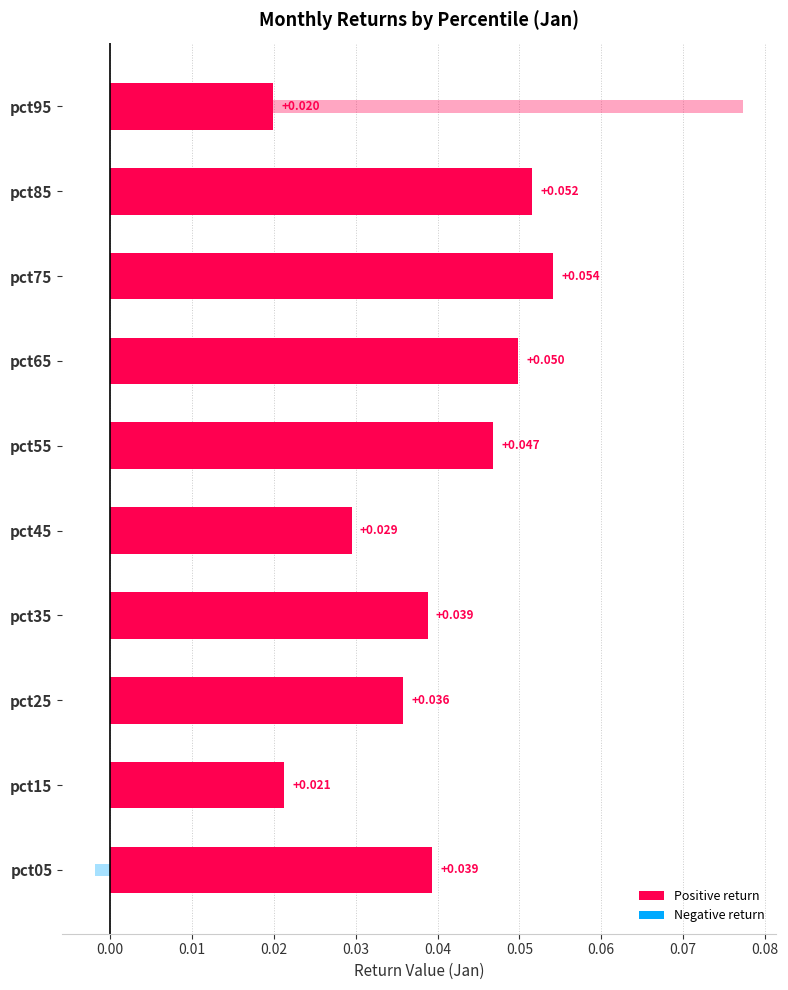

Does the chart contain any negative values?

Yes